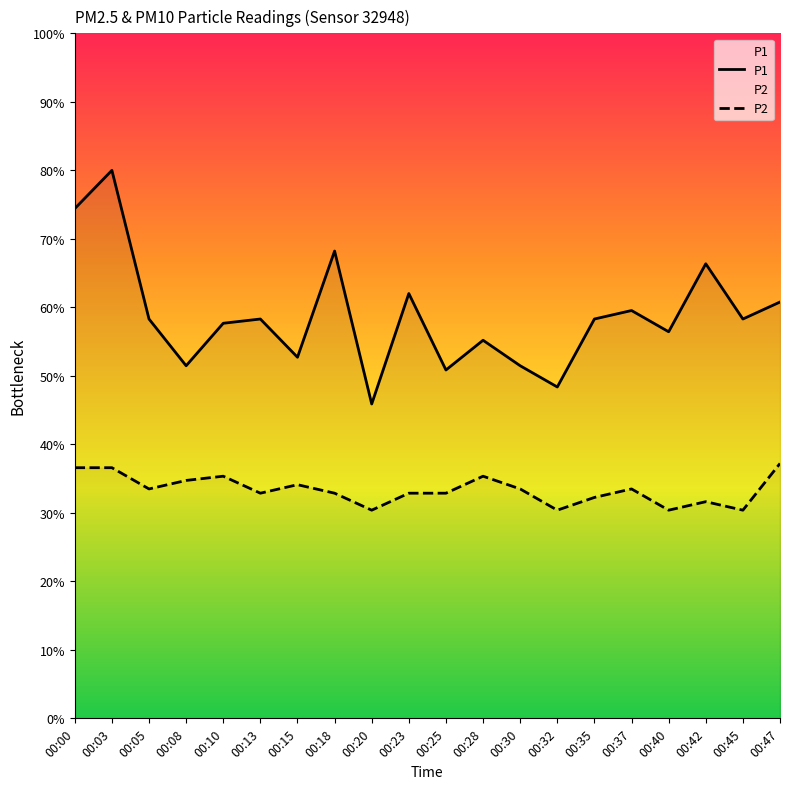

Where does the P1 series first go above 9?

00:00